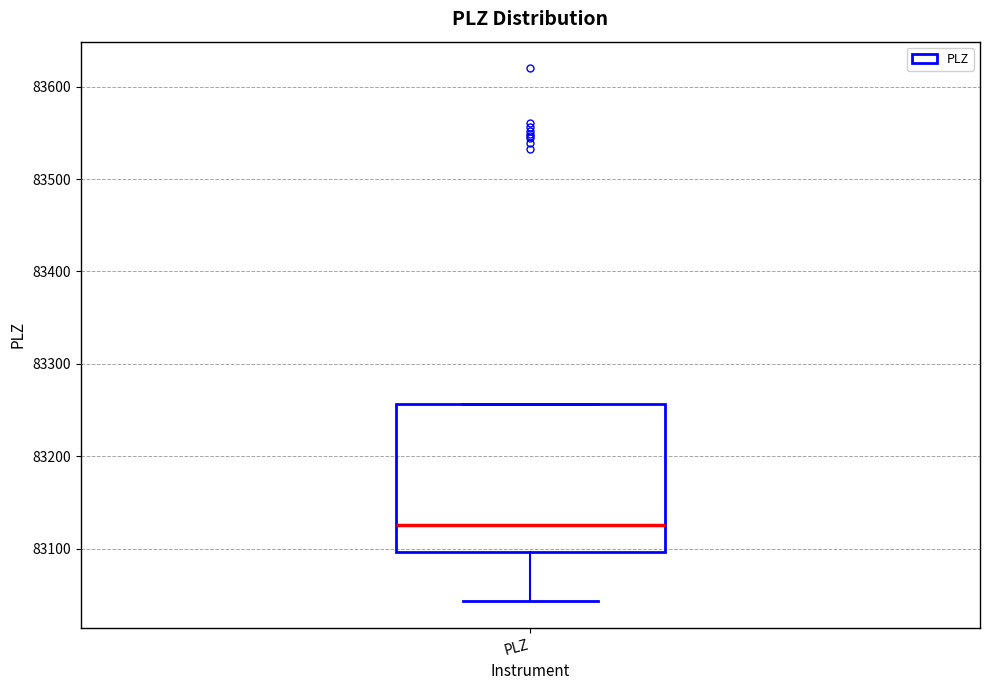

Where is the upper edge of the box for PLZ on the y-axis? The values are not printed on the chart, so give them approximately, as read against the axis.

83260